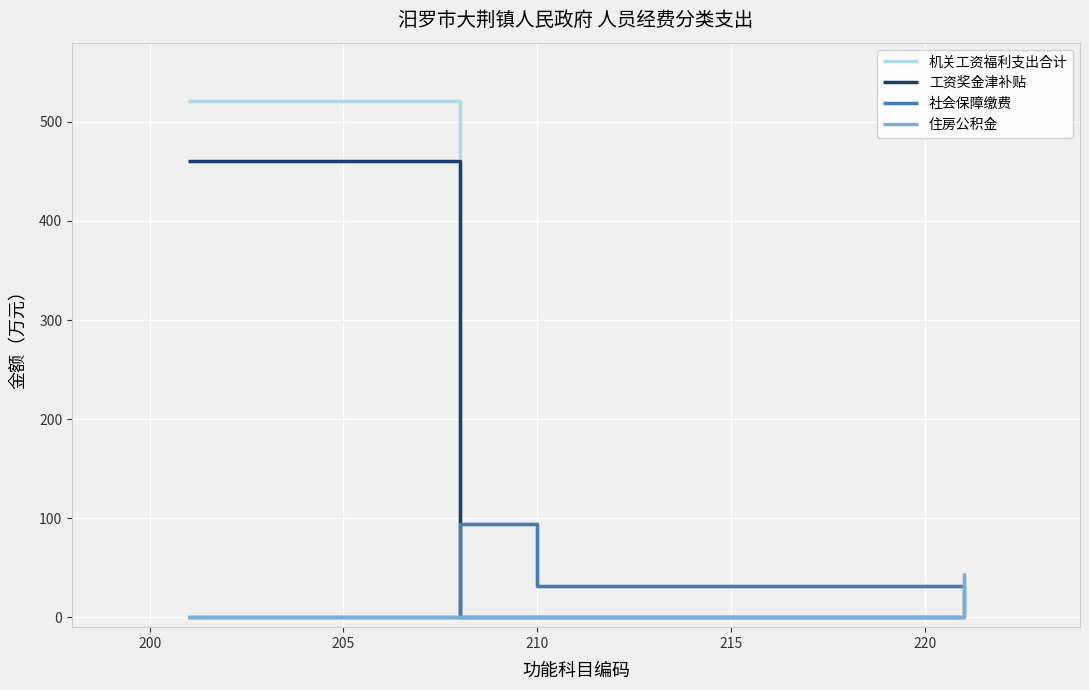

True or false: 工资奖金津补贴 and 机关工资福利支出合计 intersect in this chart.

False